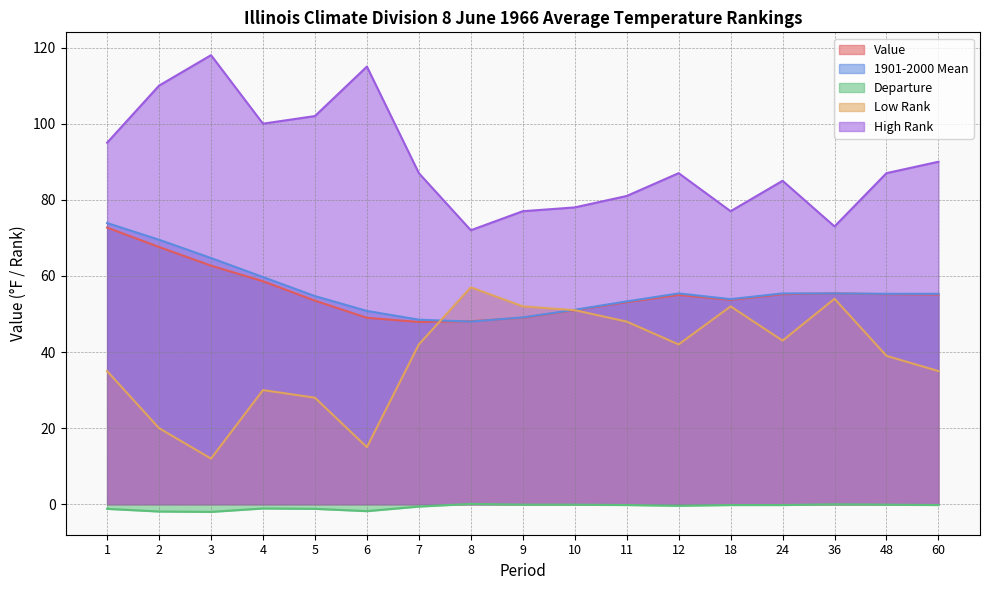

What is the average value of the Departure series?

-0.7